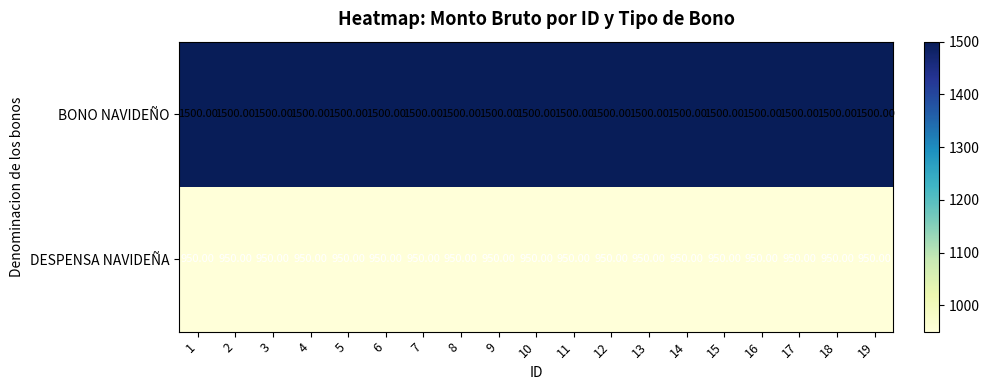

Rank the series by their maximum value, from highest to lowest.

BONO NAVIDEÑO, DESPENSA NAVIDEÑA